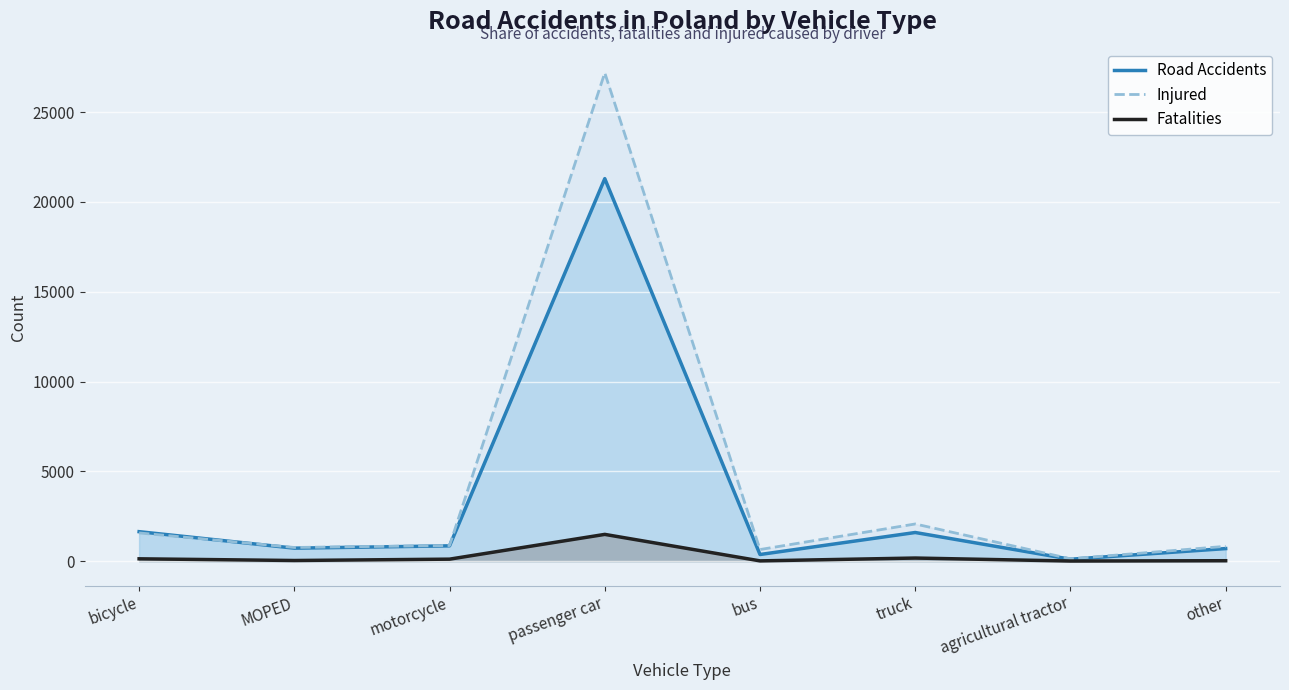

True or false: Road Accidents and Injured intersect in this chart.

True